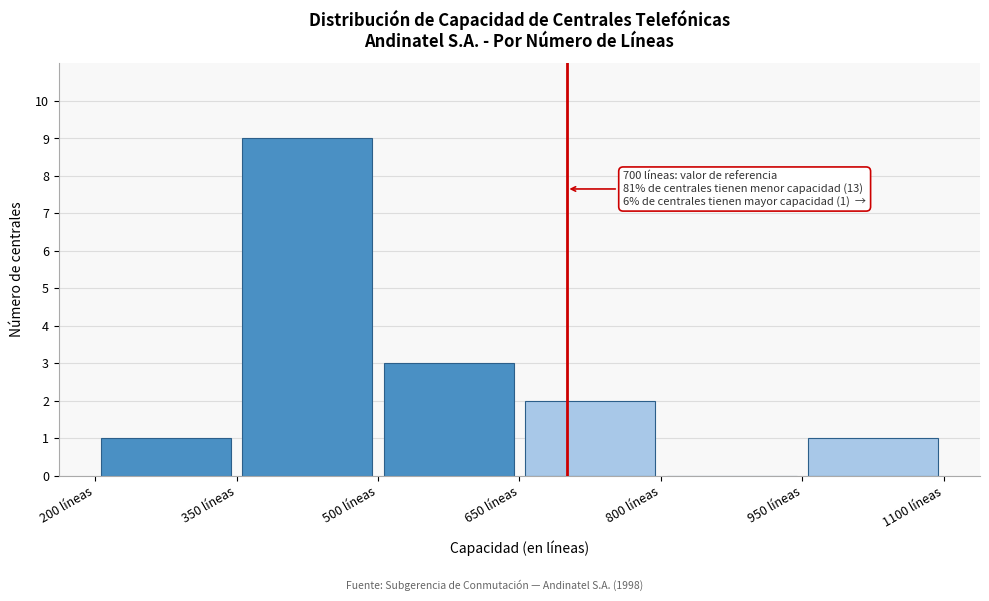

Over which range of the x-axis is the bar tallest?

350 to 500